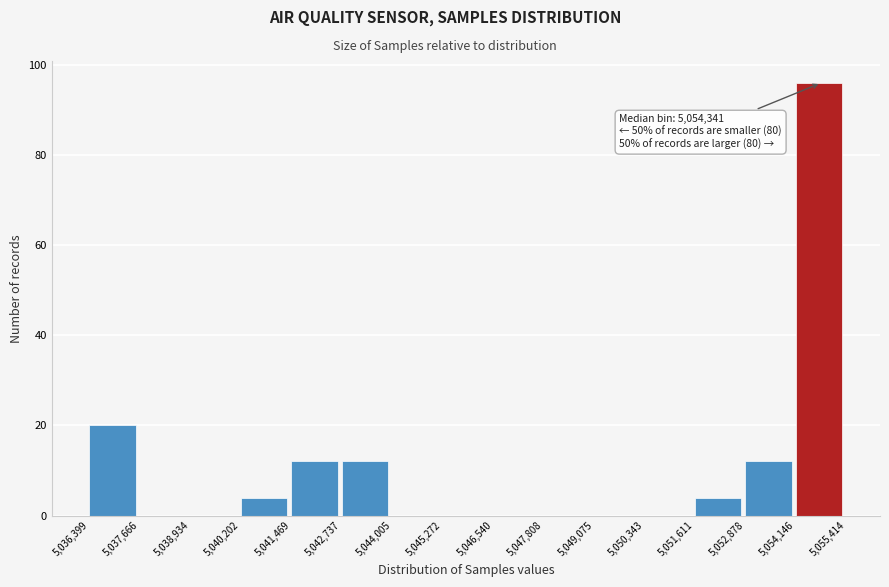

Which range on the x-axis has the tallest bar?

5,054,146 to 5,055,414